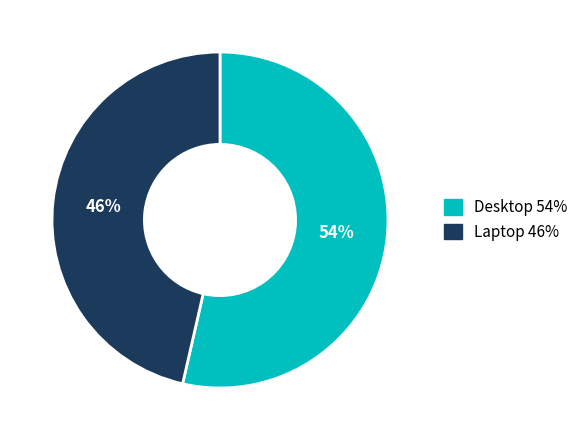

Does Desktop account for over 50% of the chart?

Yes